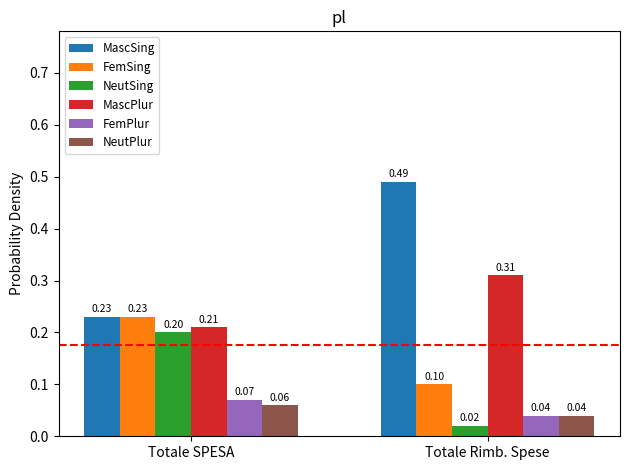

List the series in order of their peak value, lowest first.

NeutPlur, FemPlur, NeutSing, FemSing, MascPlur, MascSing